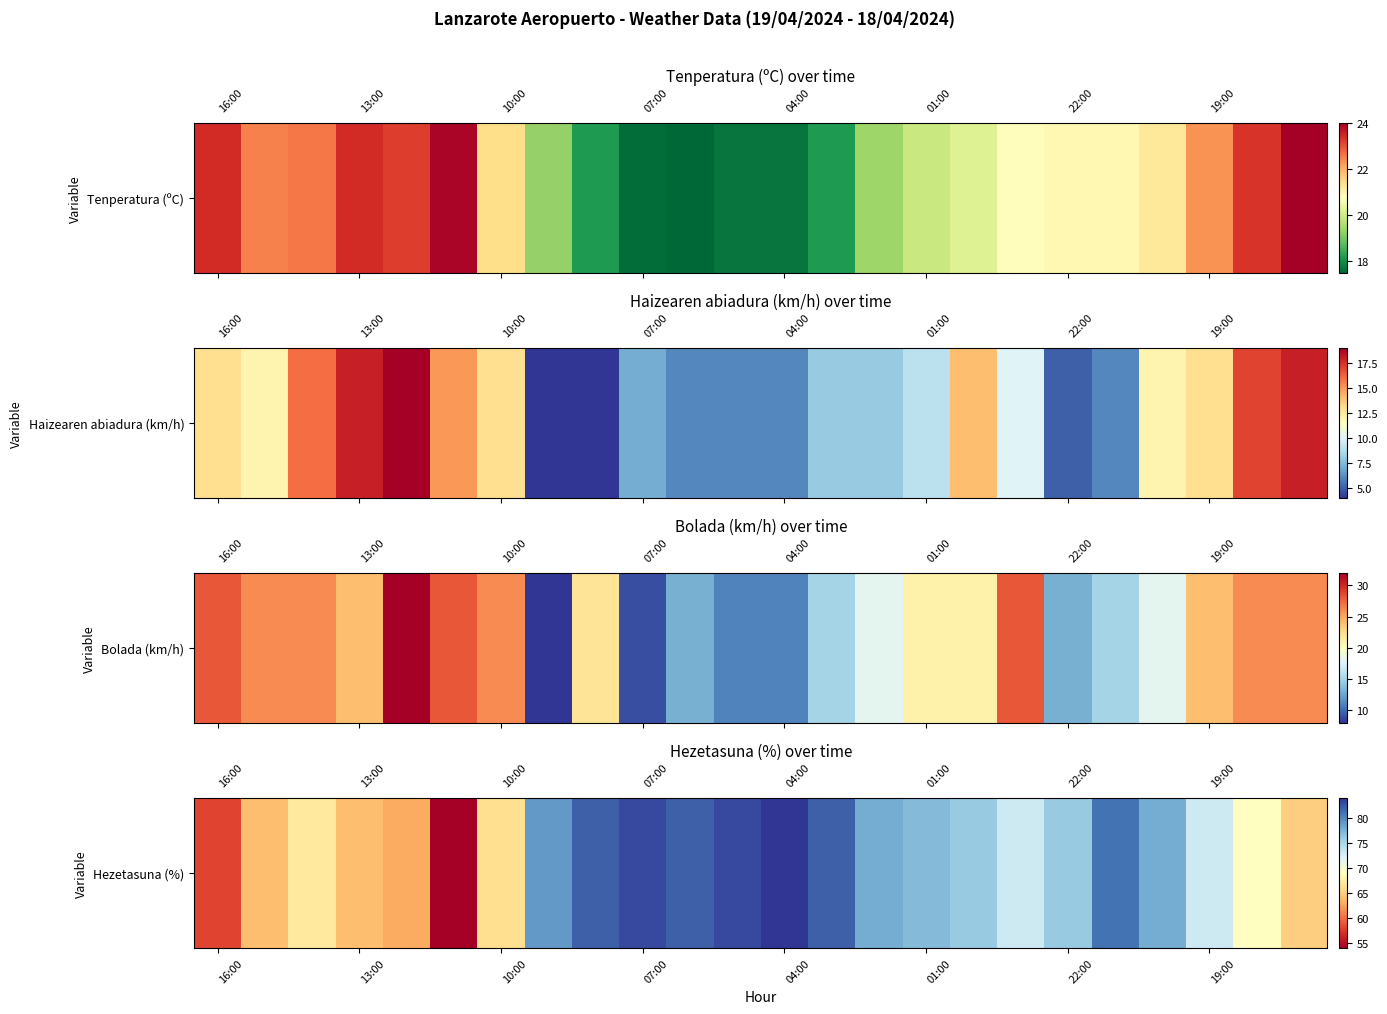

How many values exceed 76?

11